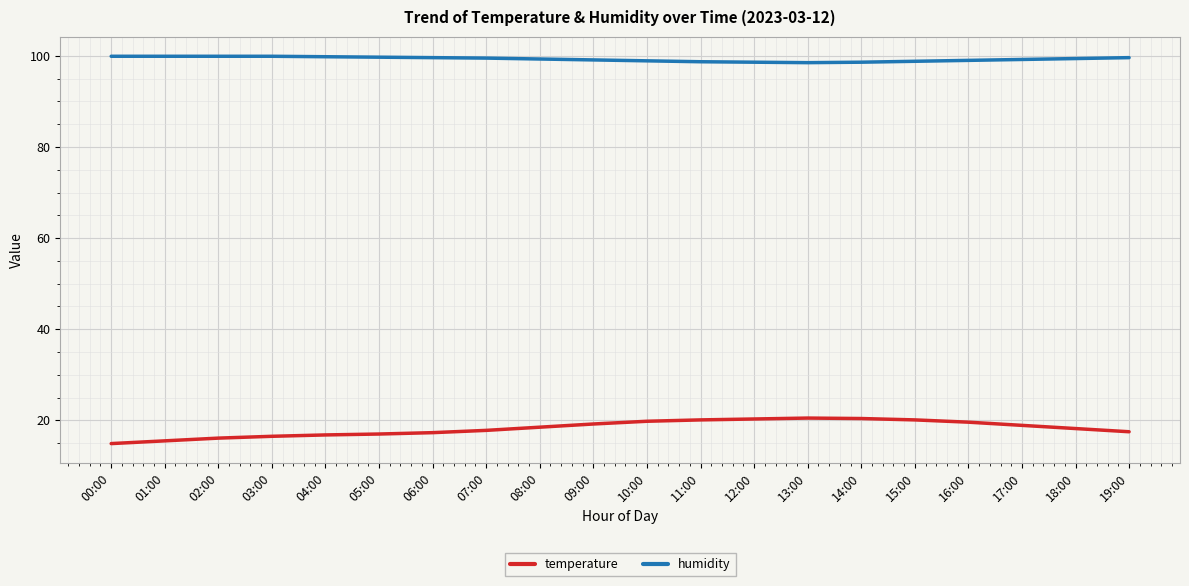

Which series has the largest total across all categories?

humidity